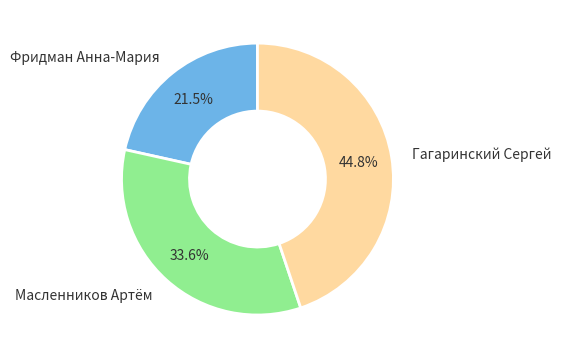

How many segments does this pie chart have?

3